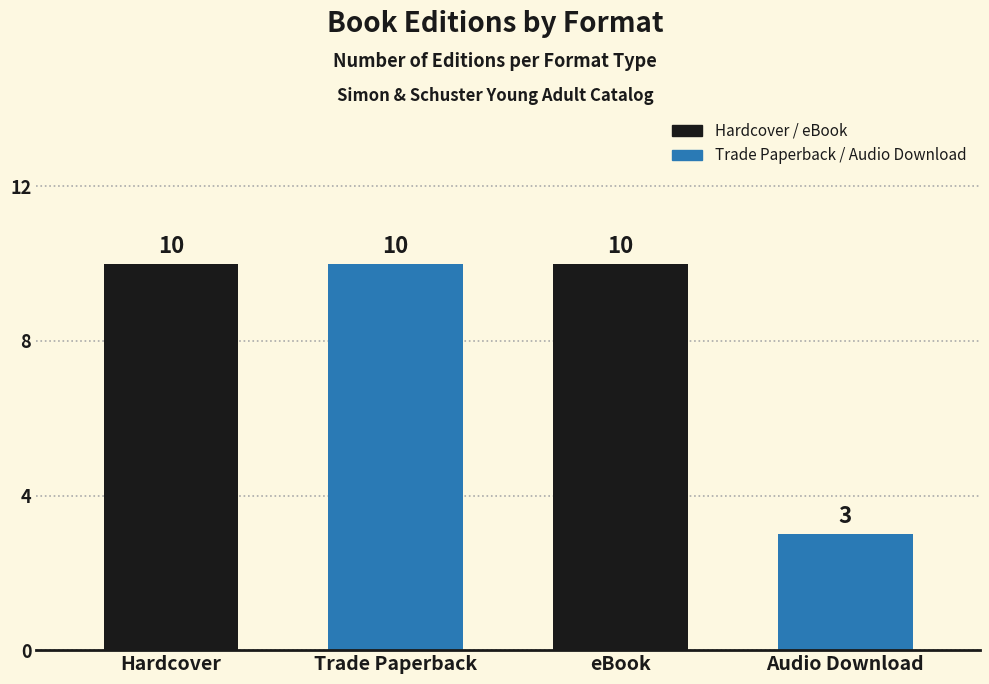

What is the label of the 2nd bar from the right?

eBook